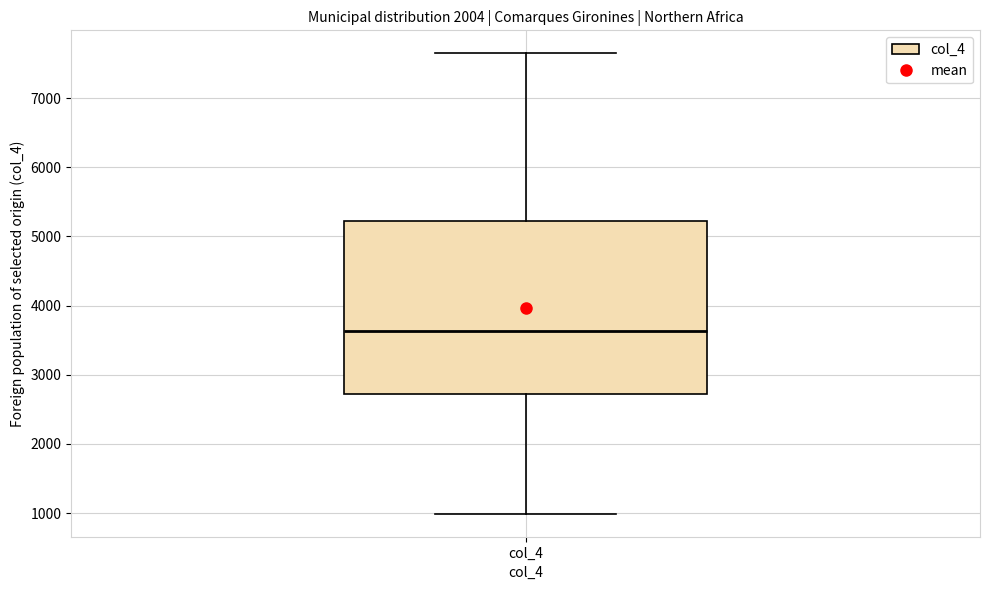

Transcribe this box plot: give where the median line is, the range the box spans, and where the two whiskers end, as read against the y-axis. The values are not printed on the chart, so give them approximately, as read against the axis.

median 3600, box 2700 to 5200, whiskers 1000 to 7600